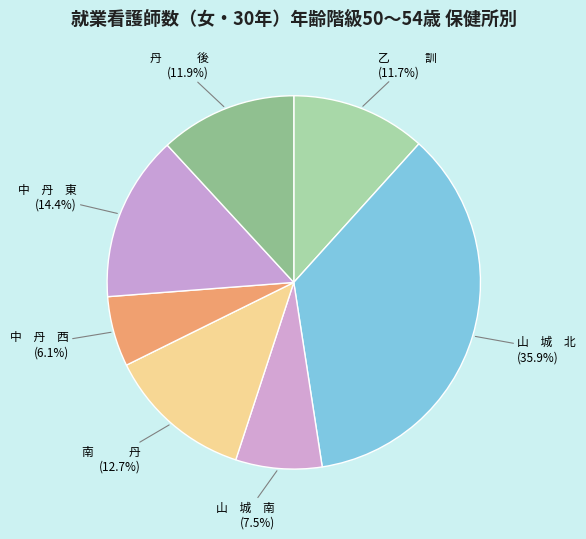

How many slices are in this pie chart?

7